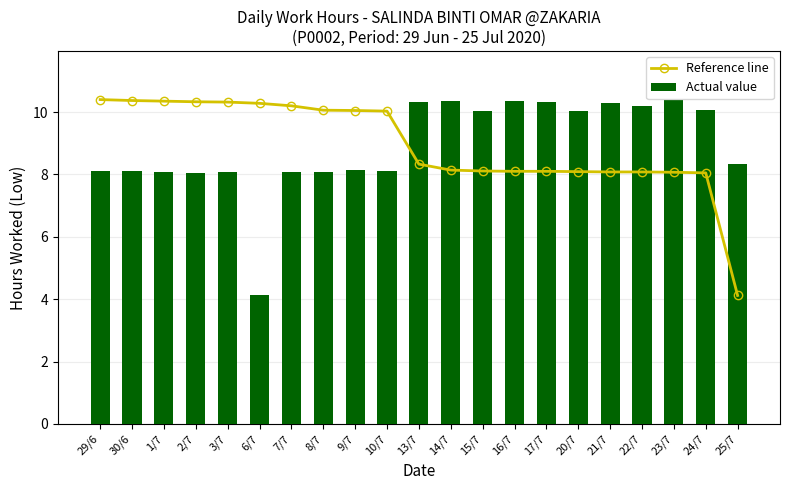

At which category does the chart reach its minimum across all series?

25/7